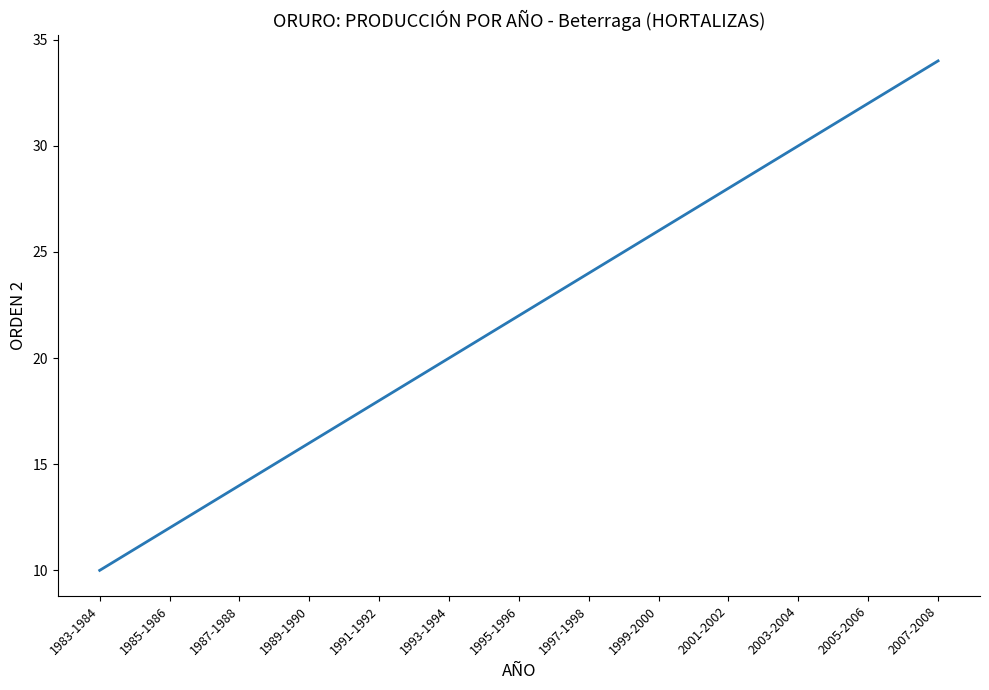

What is the minimum value shown in the chart?

10